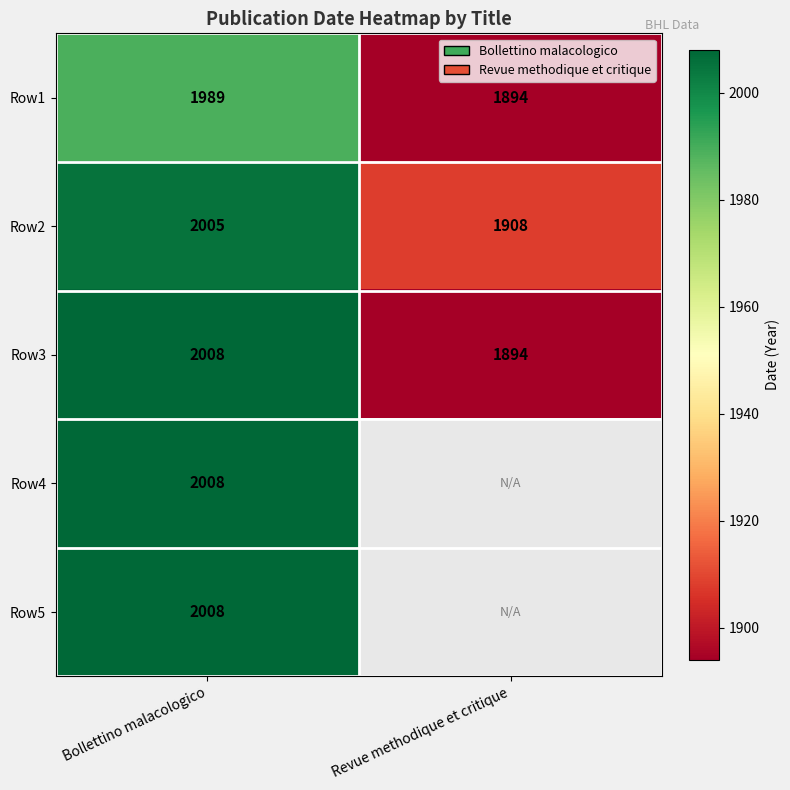

Which category has the highest value across all series?

Bollettino malacologico